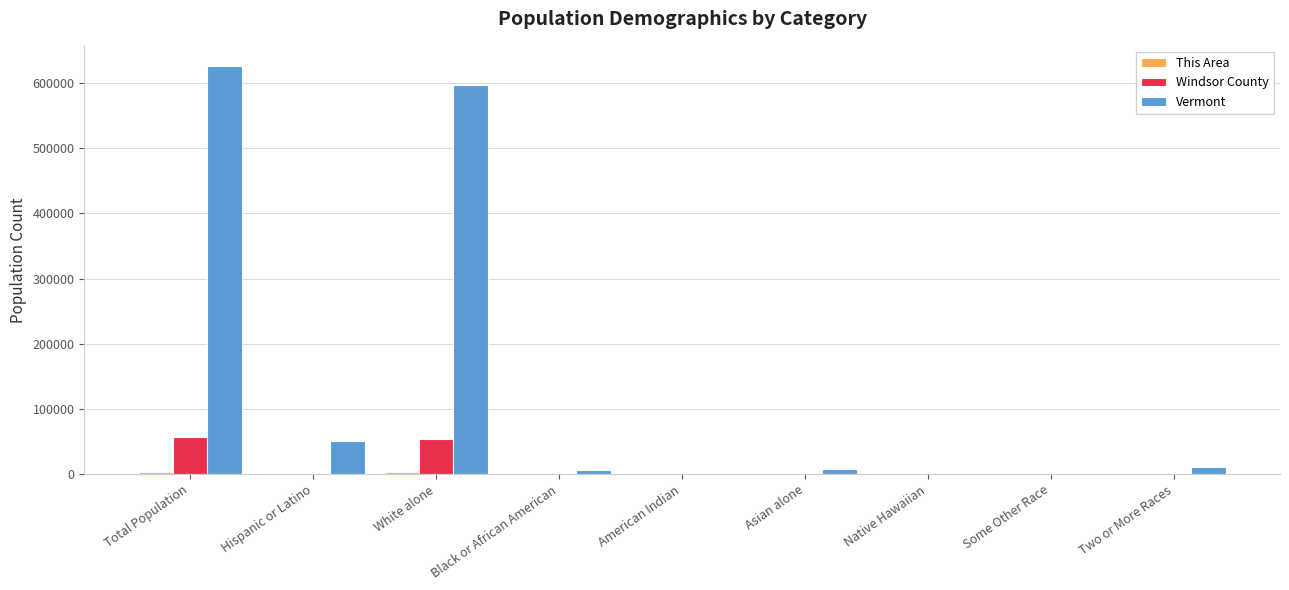

The Windsor County series shows 56670 at Total Population. True or false?

True